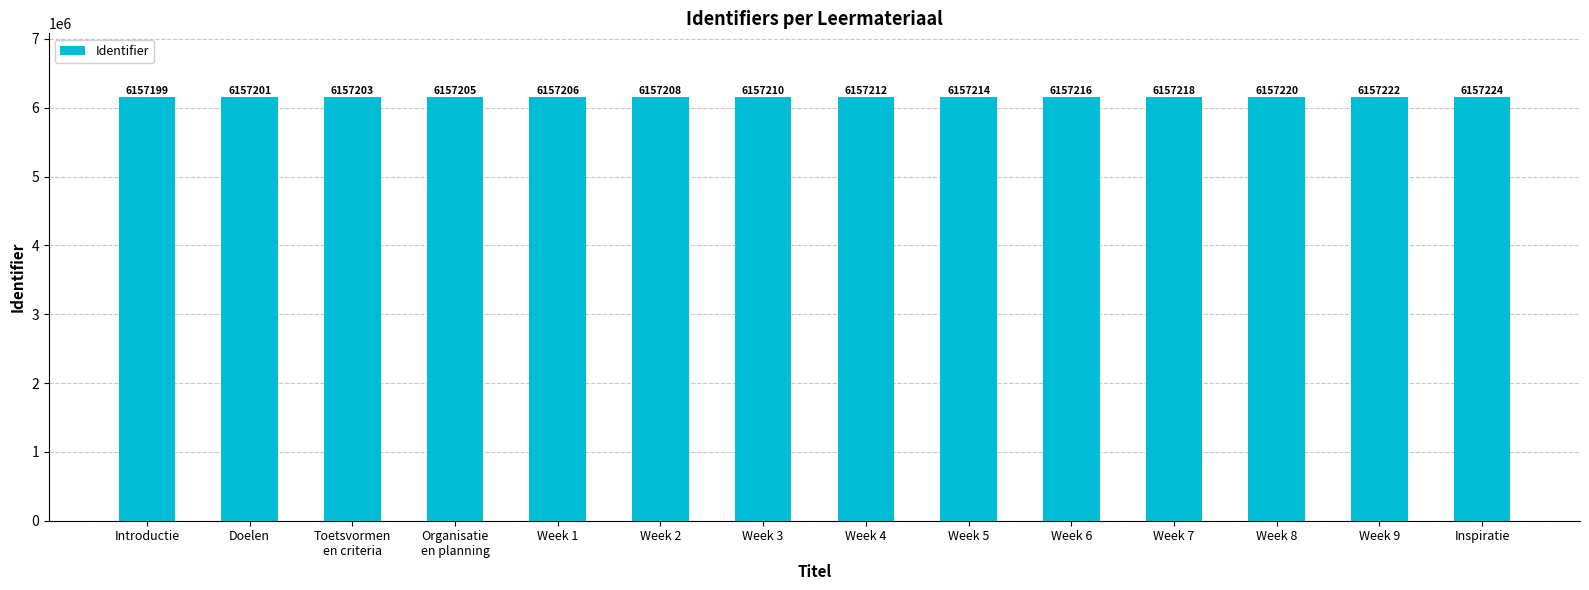

What position from the right is Week 3?

8